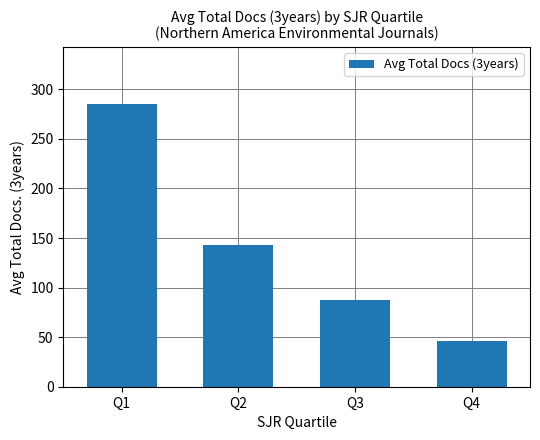

The chart shows a value of 124.2 at Q3. True or false?

False